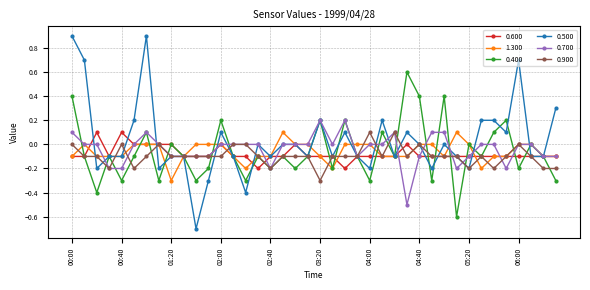

Count the 0.600 values in the range 0 to 1.

9